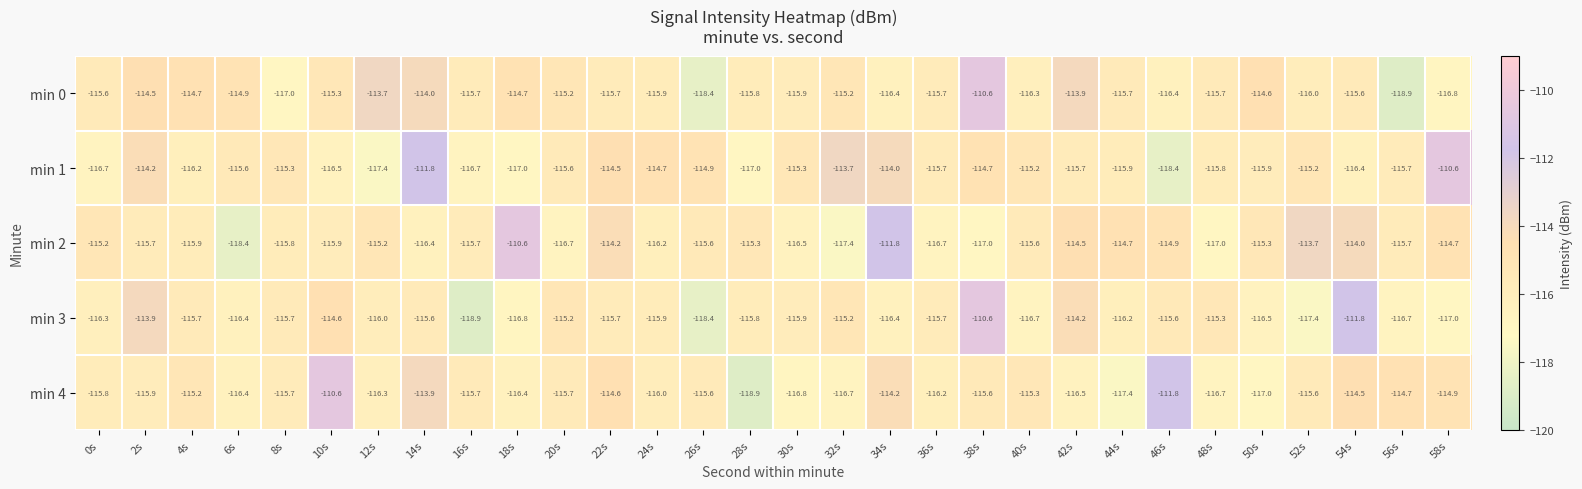

At which category is the sum across all series the highest?

38s